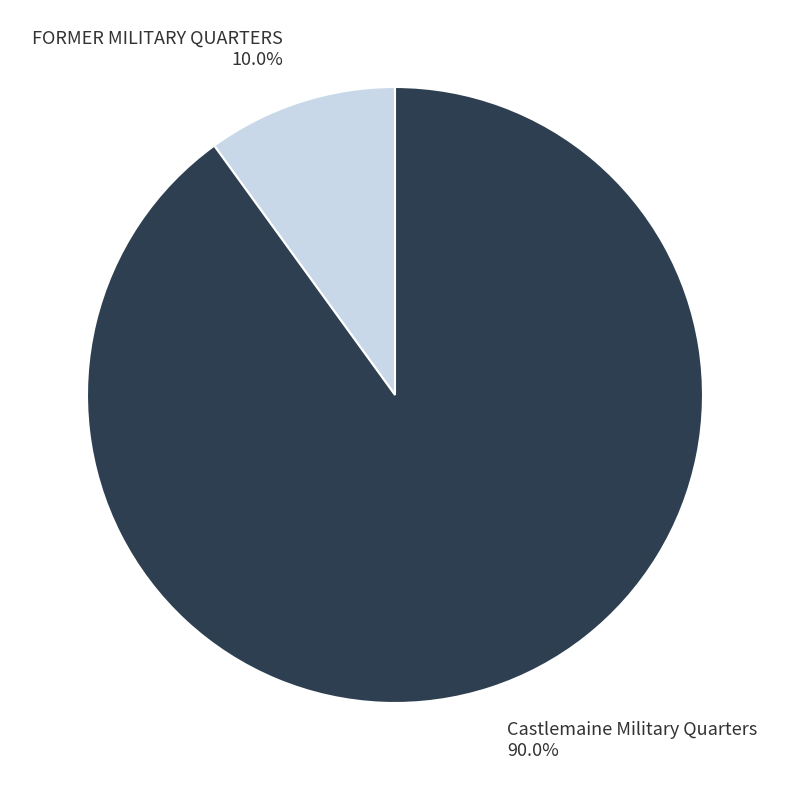

The Castlemaine Military Quarters slice represents 97% of the pie. True or false?

False